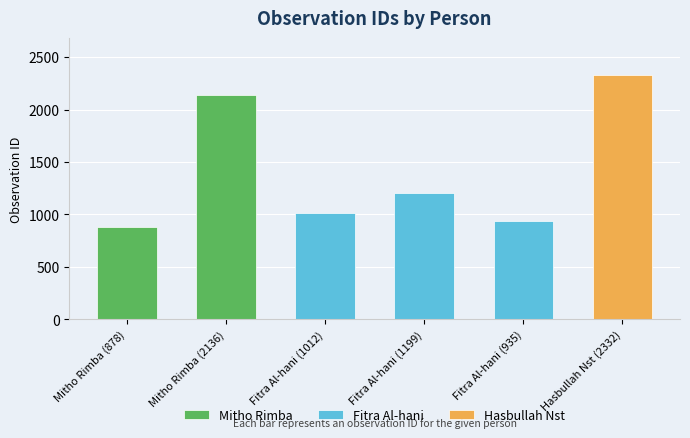

Reading right to left, what are all the values shown in this chart?

2332	935	1199	1012	2136	878